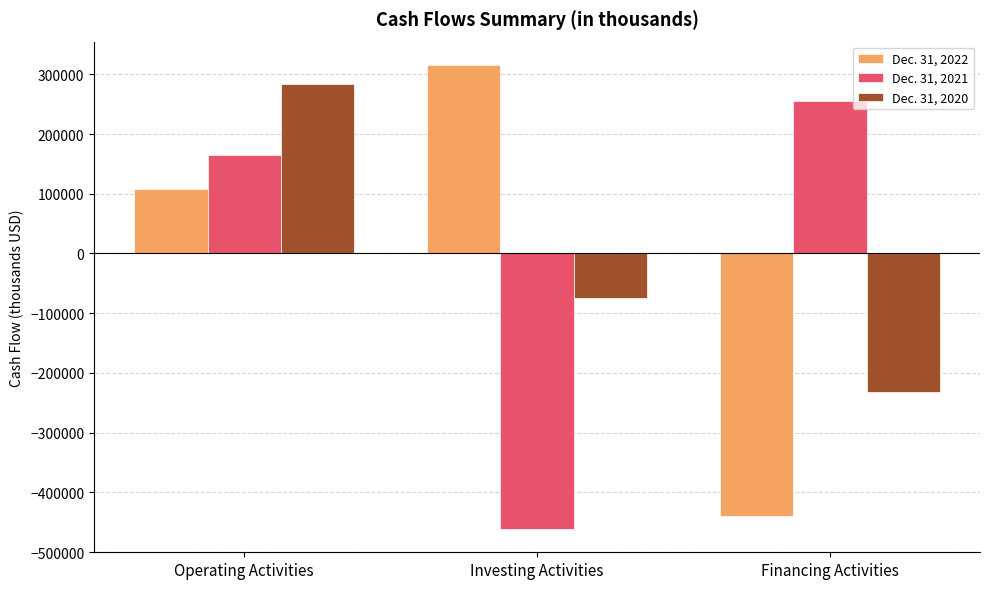

How many bars are there in each group?

3